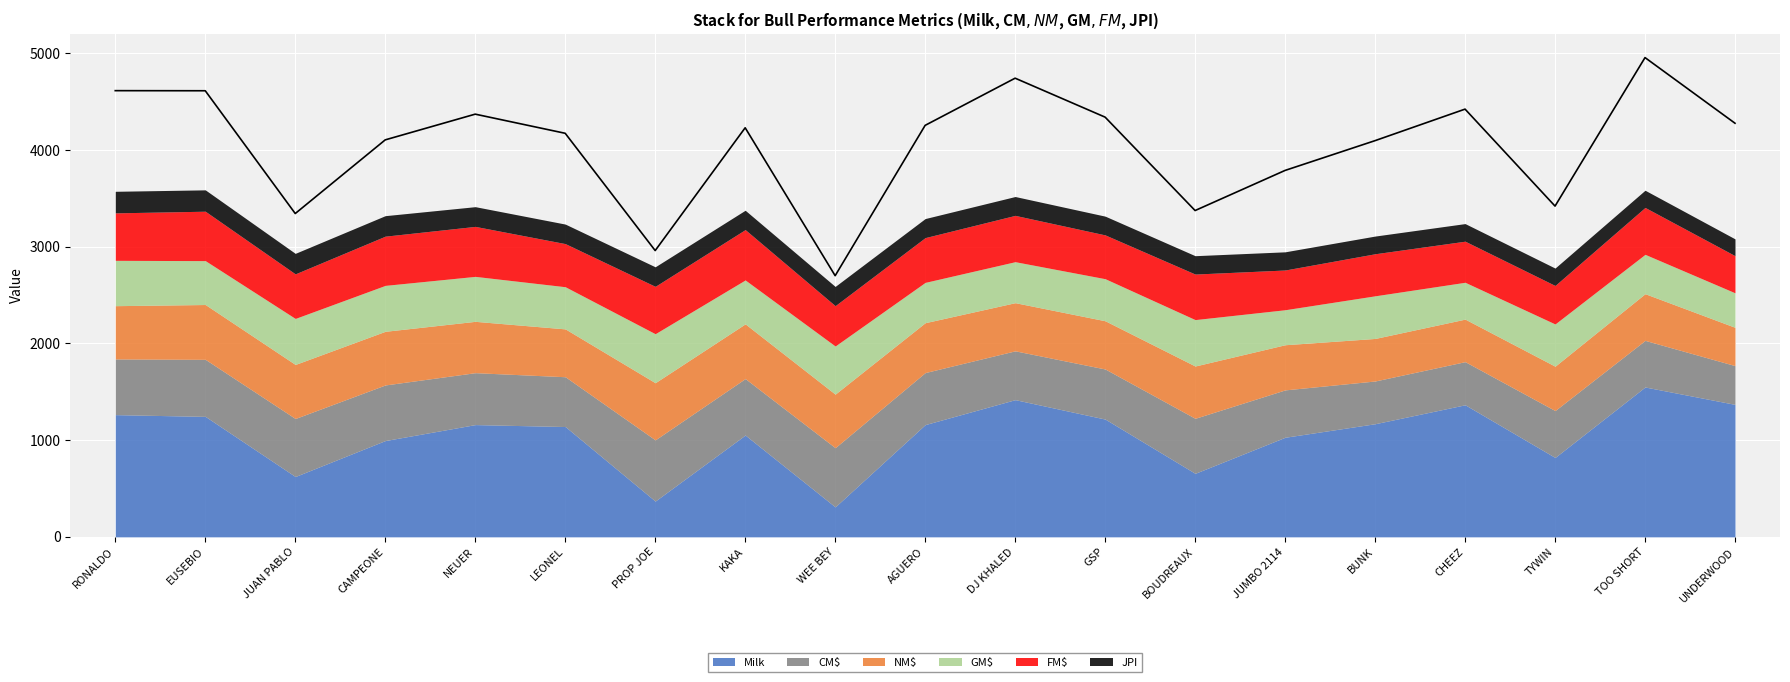

What is the sum of the CM$ values at TOO SHORT and KAKA?

1066